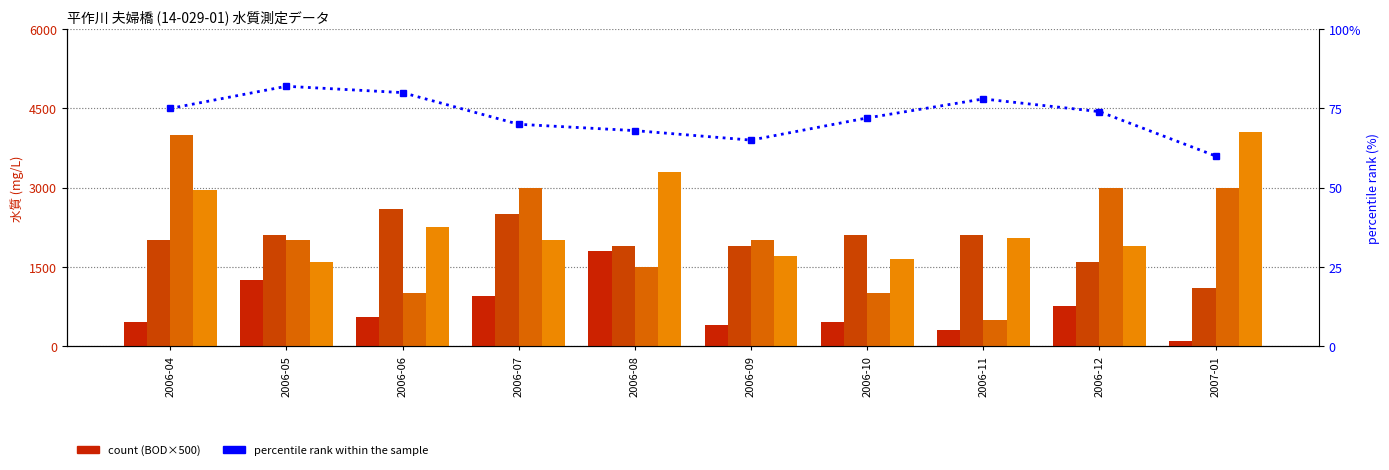

Rank the series at 2006-08 from highest to lowest value.

DO, COD, BOD, SS, percentile rank within the sample